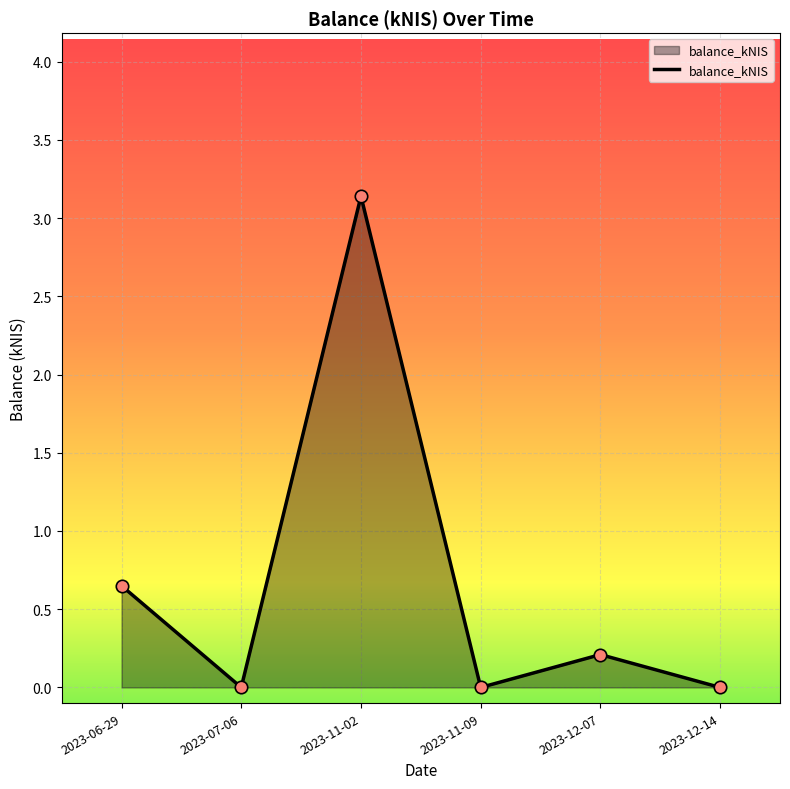

Which has a higher value, 2023-11-02 or 2023-11-09?

2023-11-02